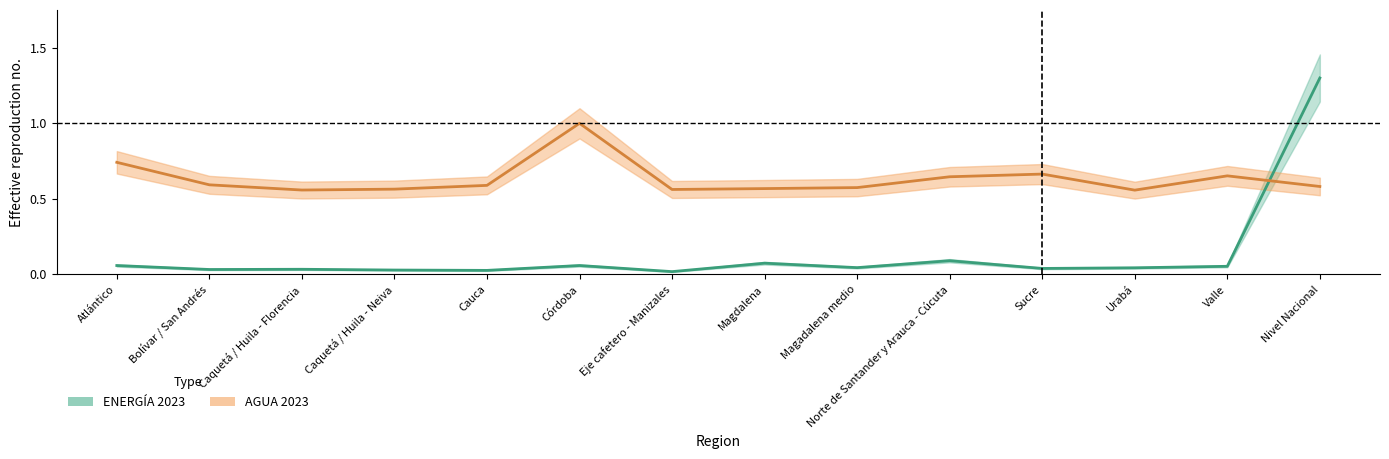

Is the value of AGUA 2023 at Magadalena medio greater than the value of ENERGÍA 2023 at Cauca?

Yes